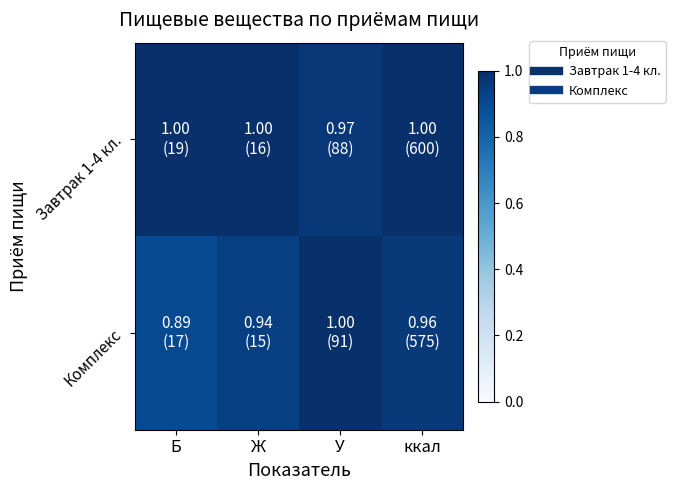

Which series has the widest spread of values?

Комплекс